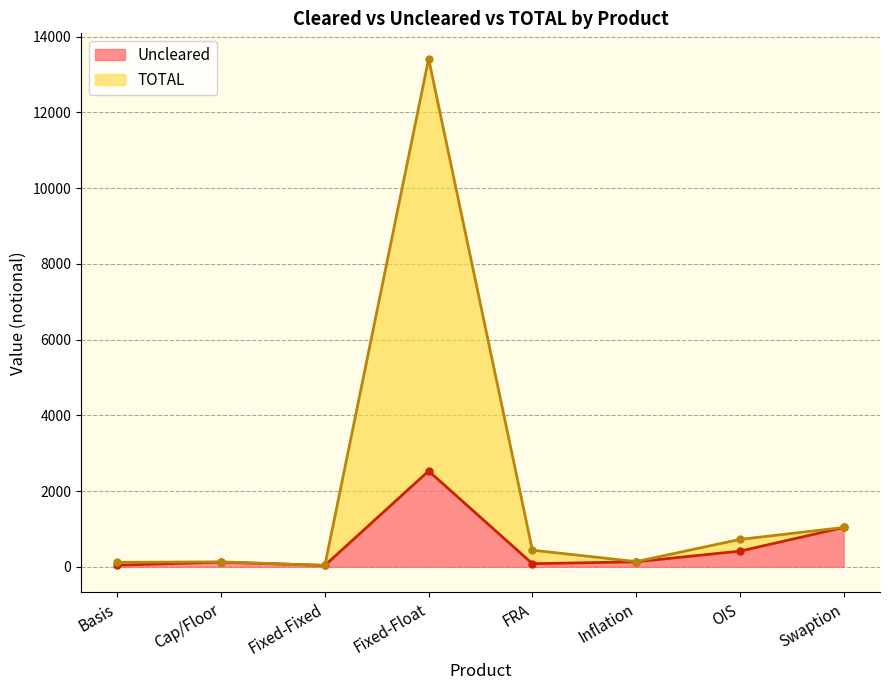

True or false: Uncleared and TOTAL intersect in this chart.

False